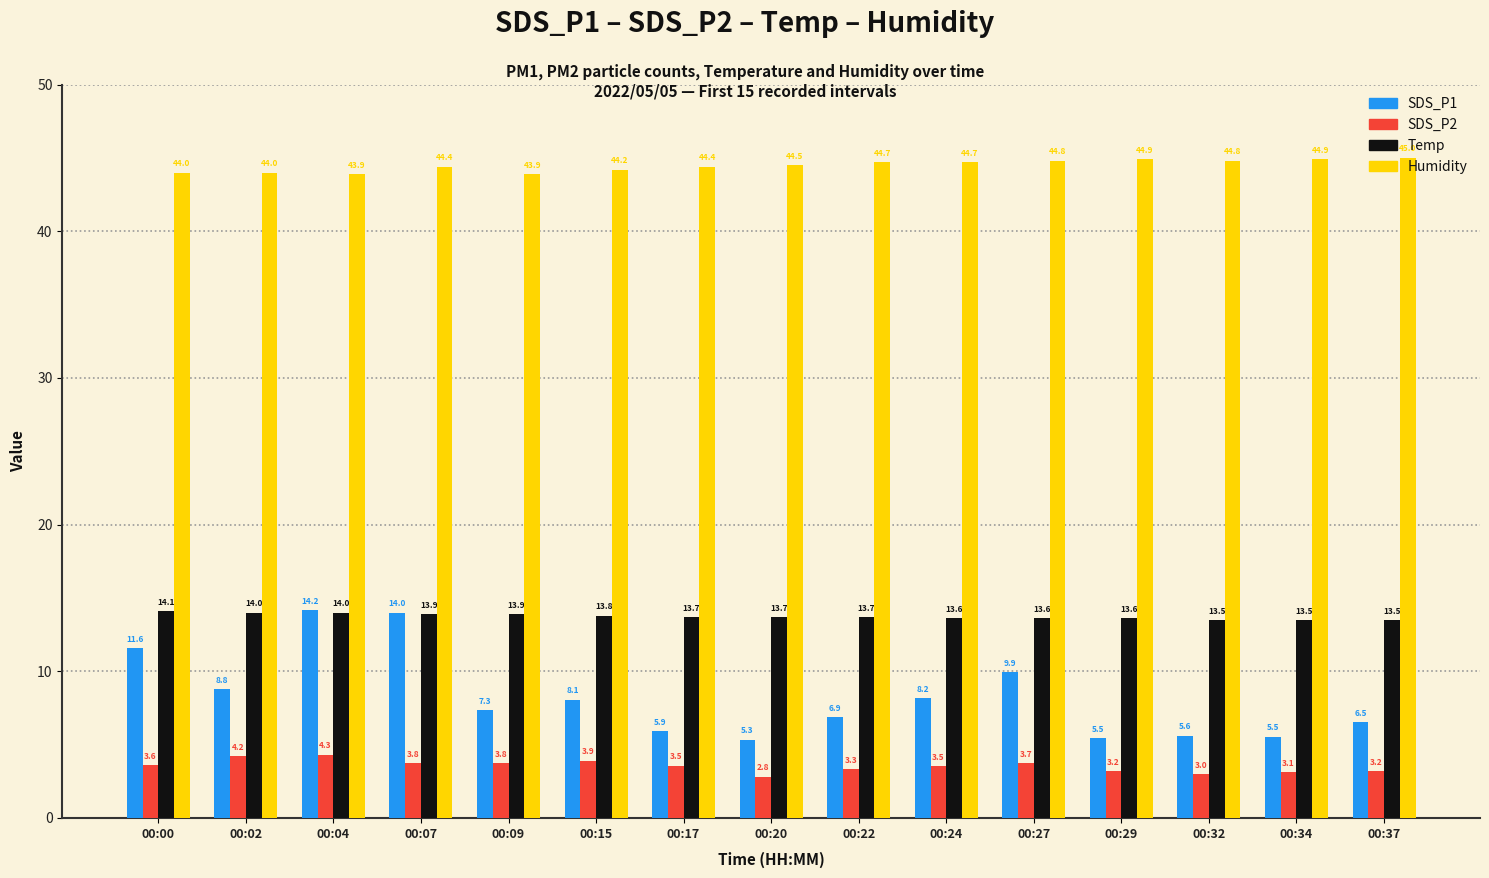

What is the value of the Temp bar at the 15th from the left?

13.5